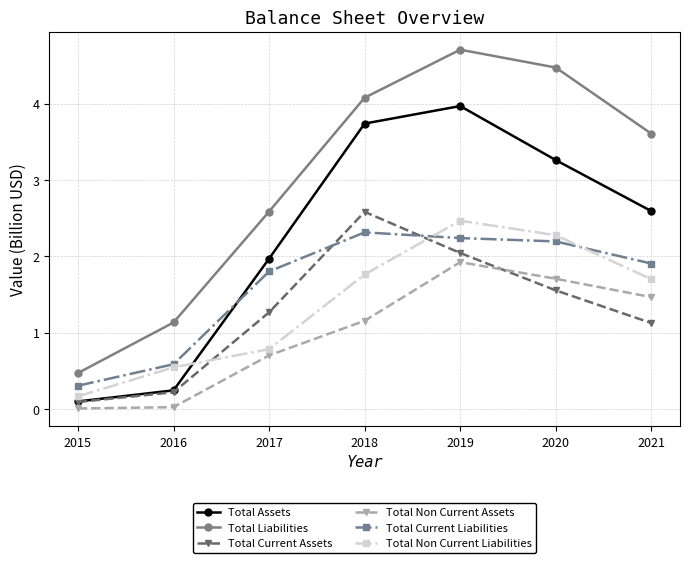

What is the sum of the Total Current Liabilities values at 2019 and 2017?

4.0